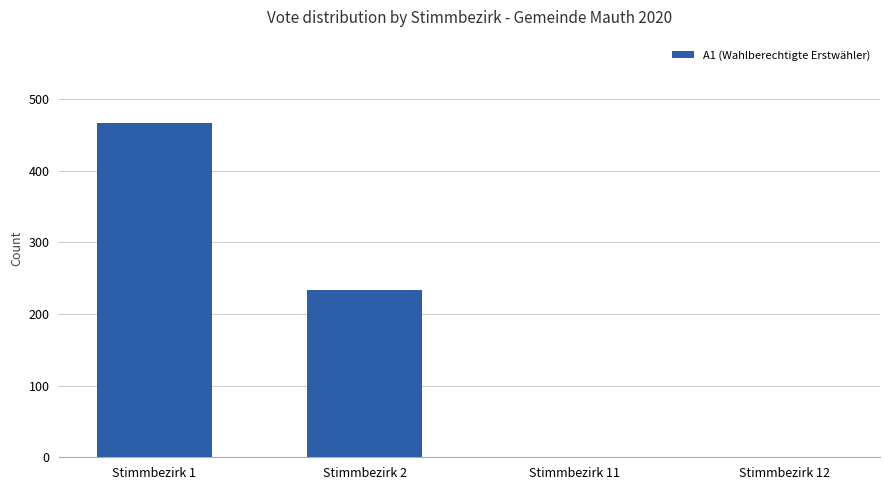

Between Stimmbezirk 1 and Stimmbezirk 12, which is larger?

Stimmbezirk 1